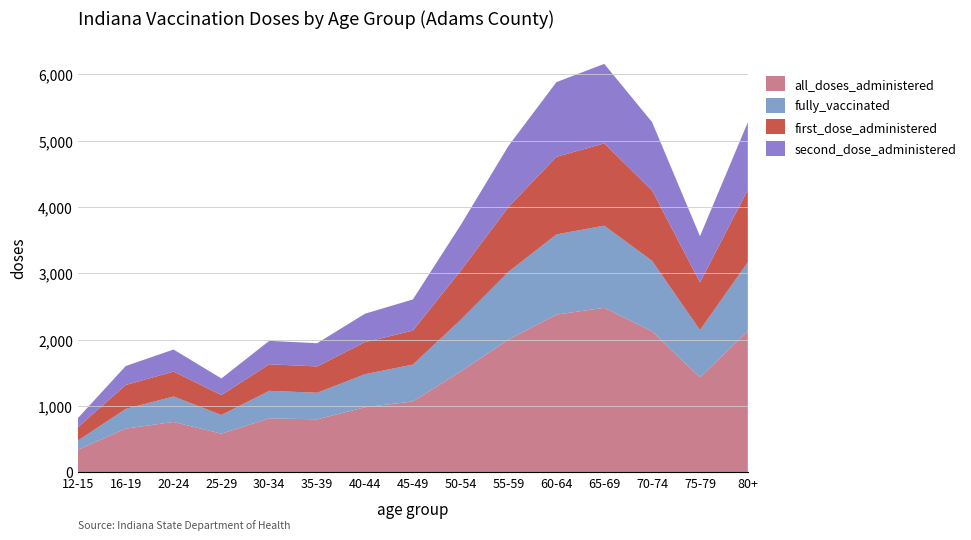

Reading left to right, what are all the values shown in this chart?

all_doses_administered: 12-15=339	16-19=658	20-24=759	25-29=582	30-34=814	35-39=798	40-44=981	45-49=1068	50-54=1520	55-59=2001	60-64=2378	65-69=2480	70-74=2125	75-79=1431	80+=2130
fully_vaccinated: 12-15=138	16-19=297	20-24=384	25-29=282	30-34=414	35-39=401	40-44=498	45-49=556	50-54=779	55-59=1023	60-64=1209	65-69=1239	70-74=1063	75-79=714	80+=1038
first_dose_administered: 12-15=201	16-19=361	20-24=375	25-29=300	30-34=400	35-39=397	40-44=483	45-49=512	50-54=741	55-59=978	60-64=1169	65-69=1241	70-74=1062	75-79=717	80+=1092
second_dose_administered: 12-15=138	16-19=286	20-24=333	25-29=251	30-34=354	35-39=350	40-44=429	45-49=470	50-54=688	55-59=922	60-64=1127	65-69=1199	70-74=1030	75-79=698	80+=1018